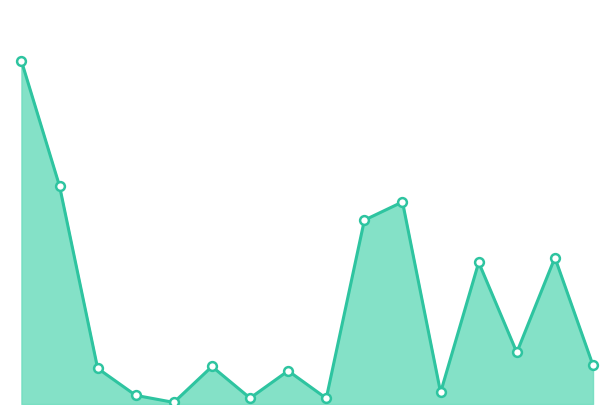

How many lines are shown in the chart?

1